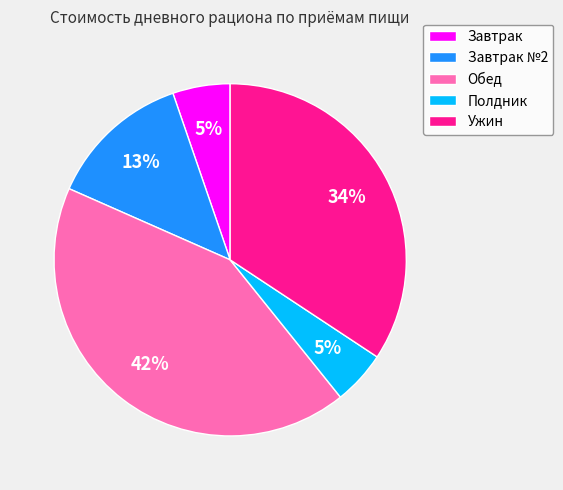

Is there a majority slice in this chart?

No